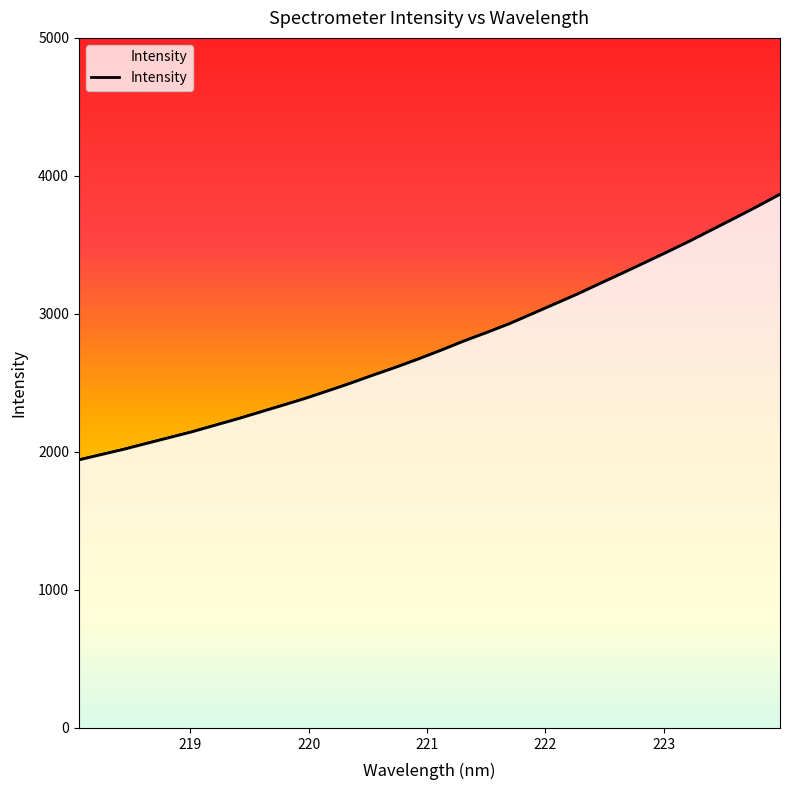

What is the sum of all values?

88822.8